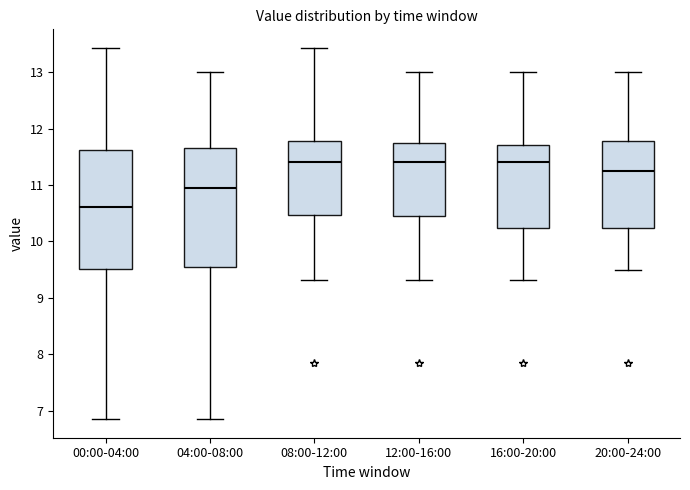

Which box's median line is the lowest?

00:00-04:00